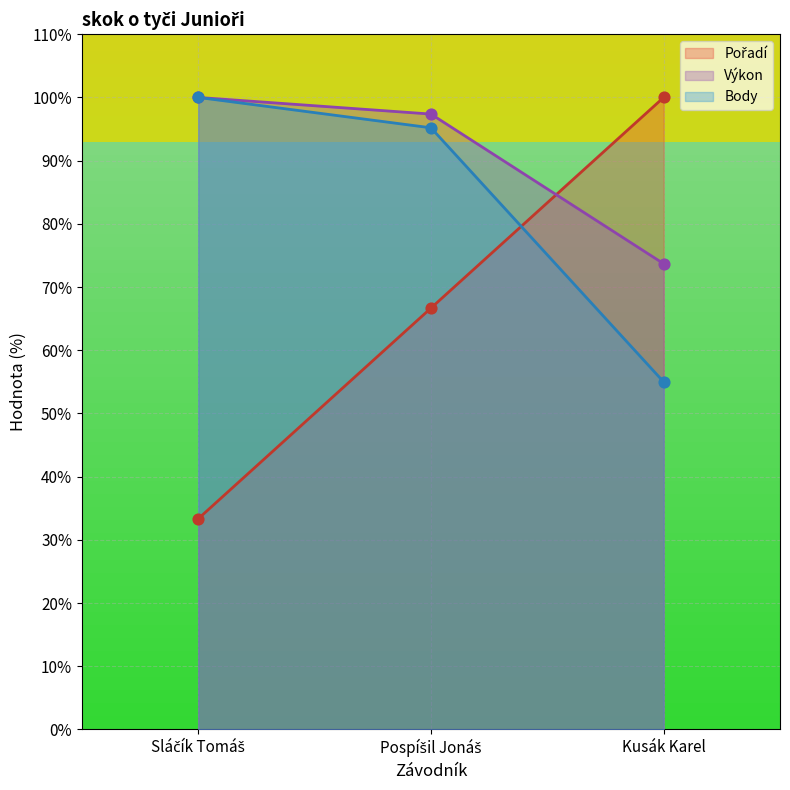

Is the value of Body at Sláčík Tomáš greater than the value of Výkon at Sláčík Tomáš?

No